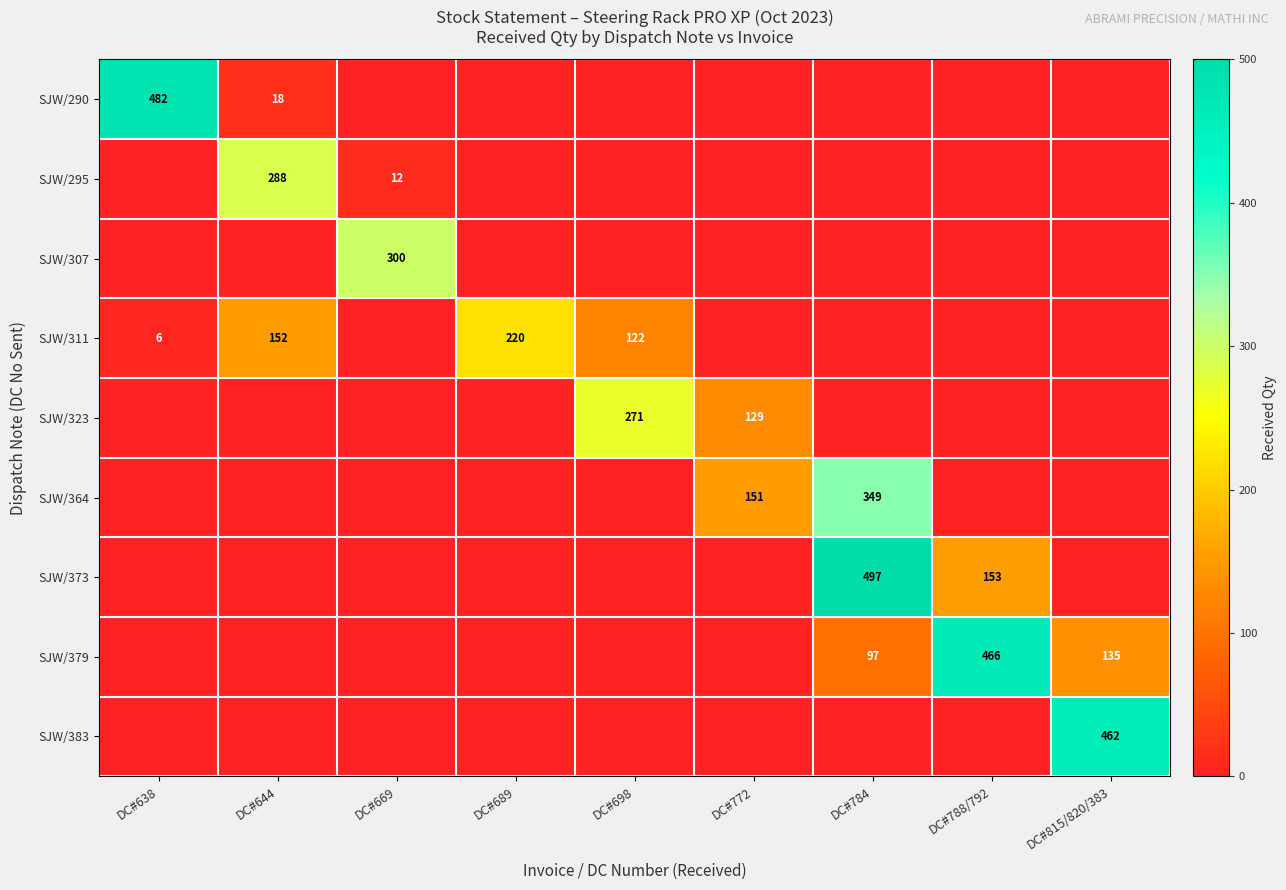

Is the value of SJW/323 at DC#815/820/383 greater than the value of SJW/290 at DC#772?

No